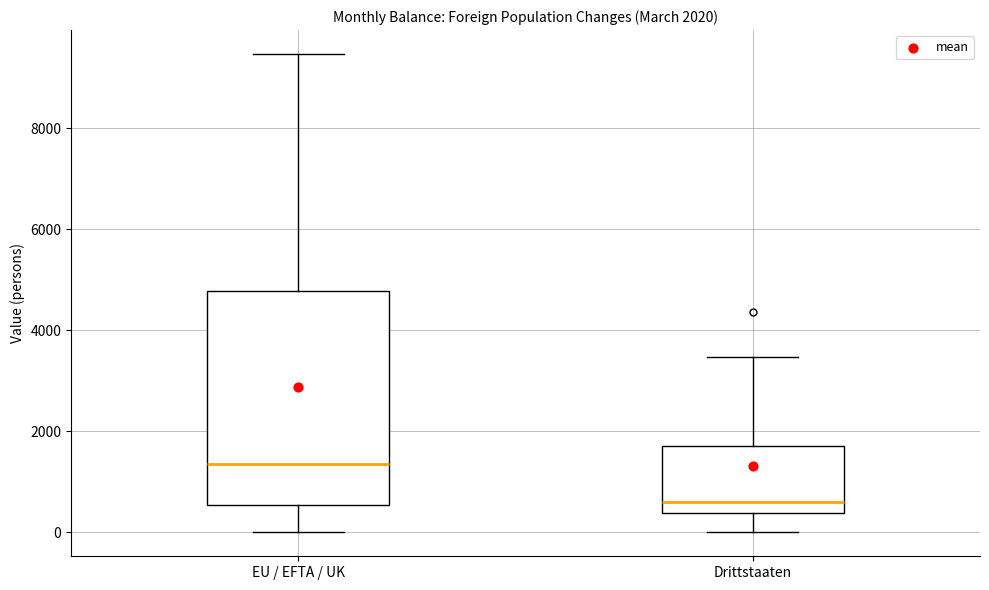

Which box is the tallest, from its lower edge to its upper edge?

EU / EFTA / UK